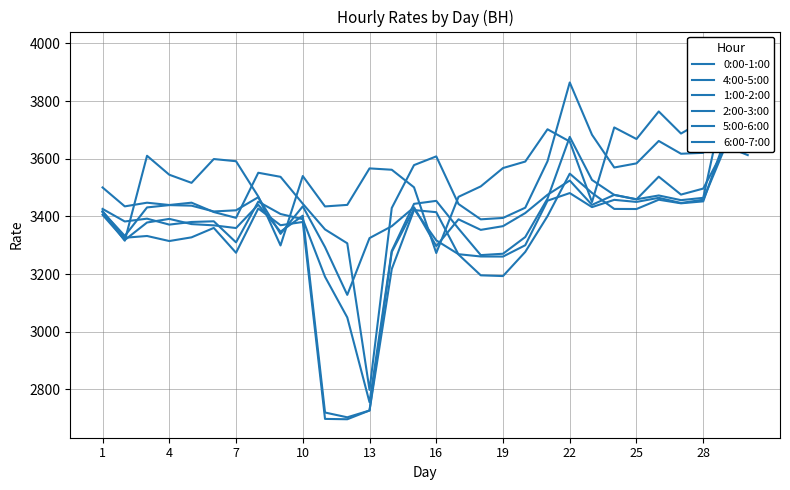

True or false: 0:00-1:00 and 2:00-3:00 cross at least once.

False